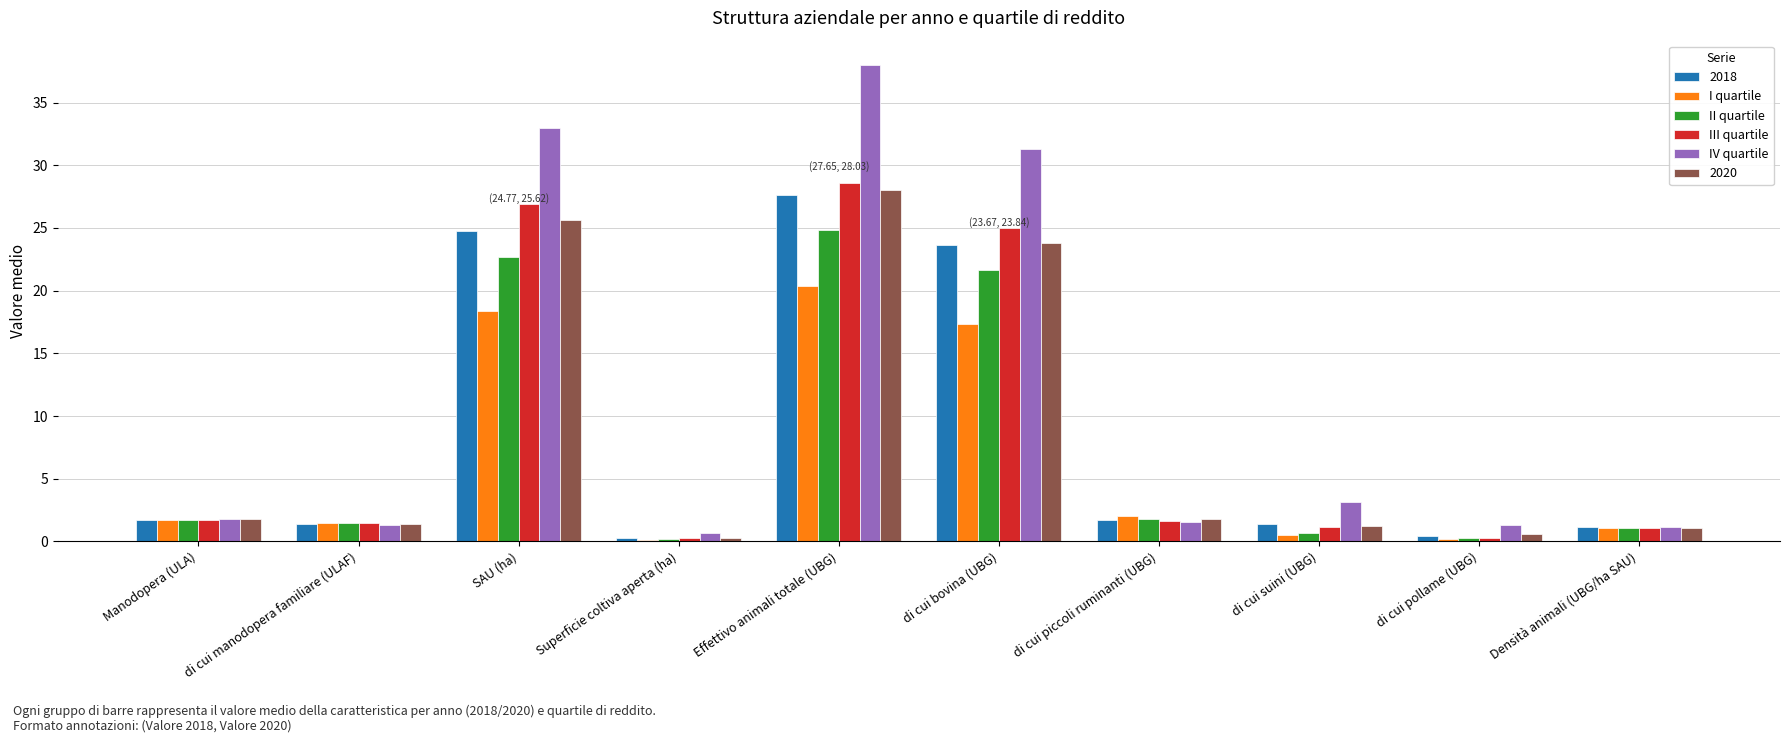

Count the number of categories in the chart.

10